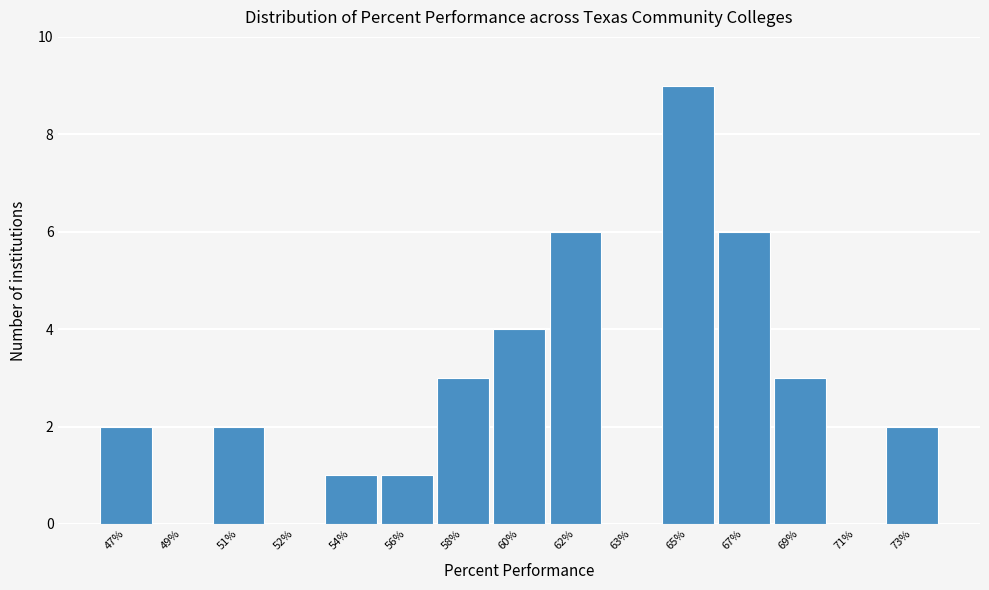

Reading left to right, transcribe all the data shown in this chart.

47%=2	49%=0	51%=2	52%=0	54%=1	56%=1	58%=3	60%=4	62%=6	63%=0	65%=9	67%=6	69%=3	71%=0	73%=2